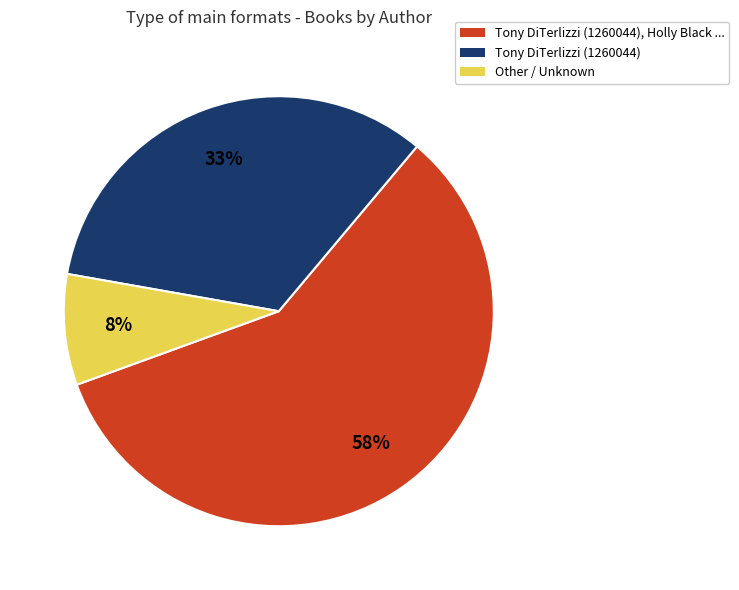

Count the number of slices in the pie.

3